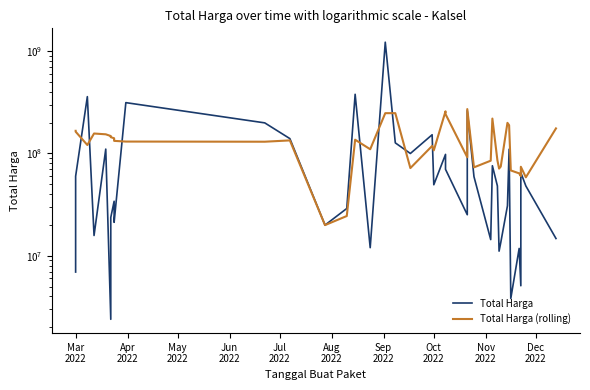

What is the highest value of the Total Harga series?

1224682000